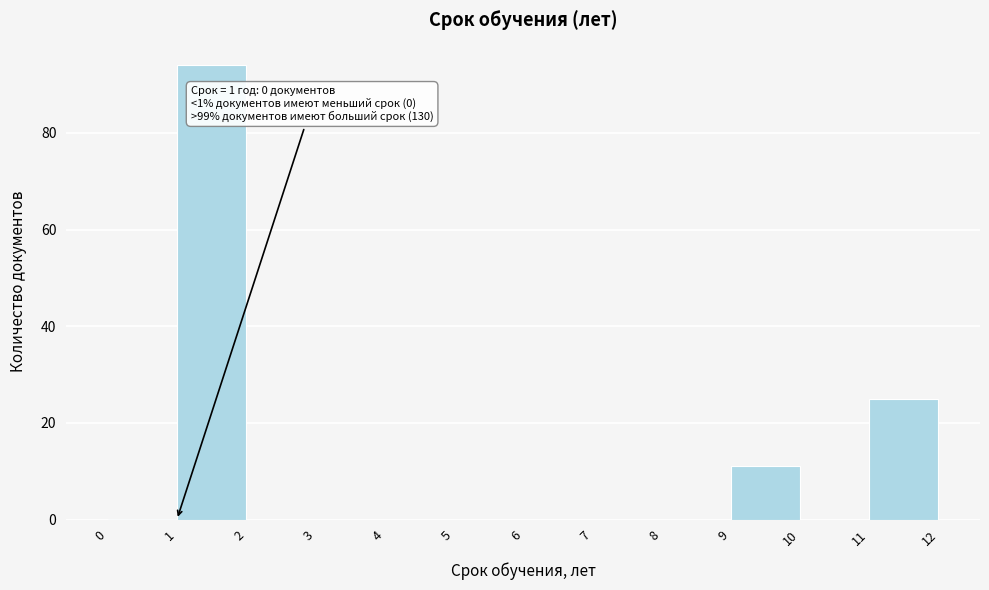

Over which range of the x-axis is the bar tallest?

1 to 2